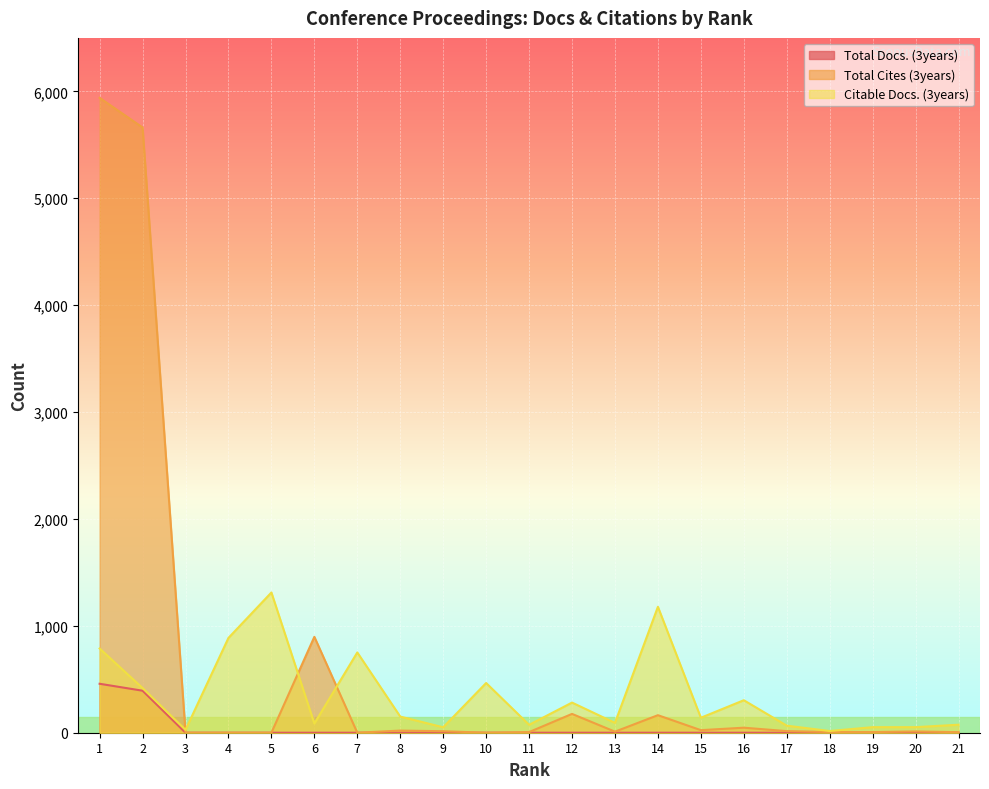

True or false: Citable Docs. (3years) has a value of 86 at 19.

False